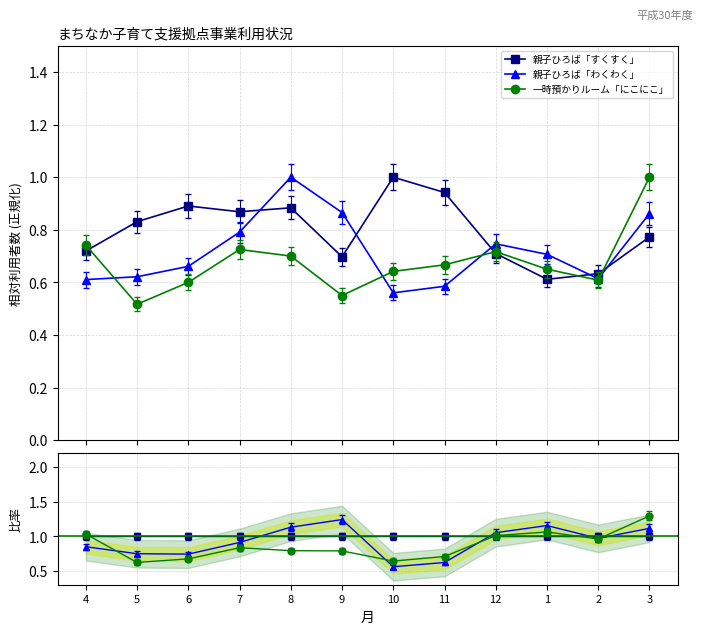

What is the value of the 親子ひろば「わくわく」 point at the 3rd from the left?

0.7